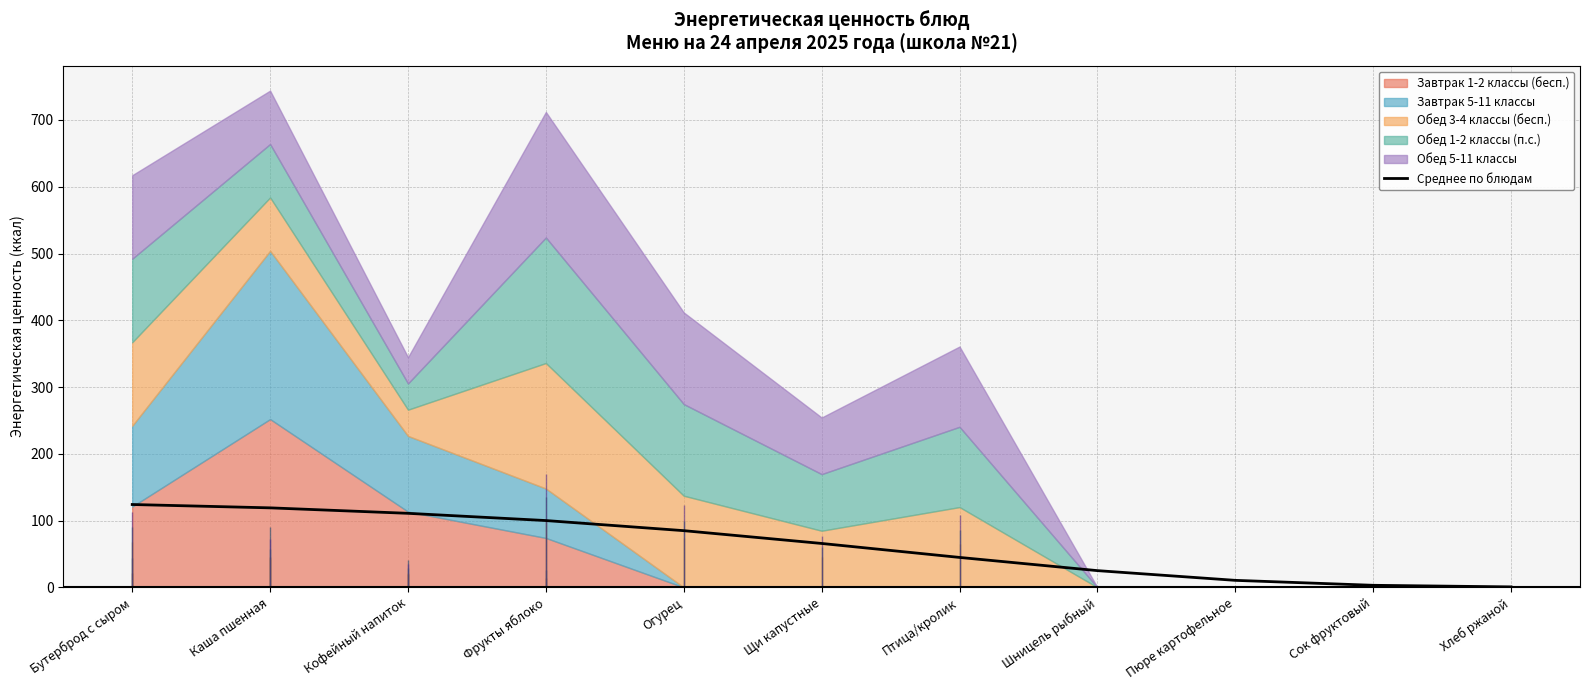

How many lines are shown in the chart?

1